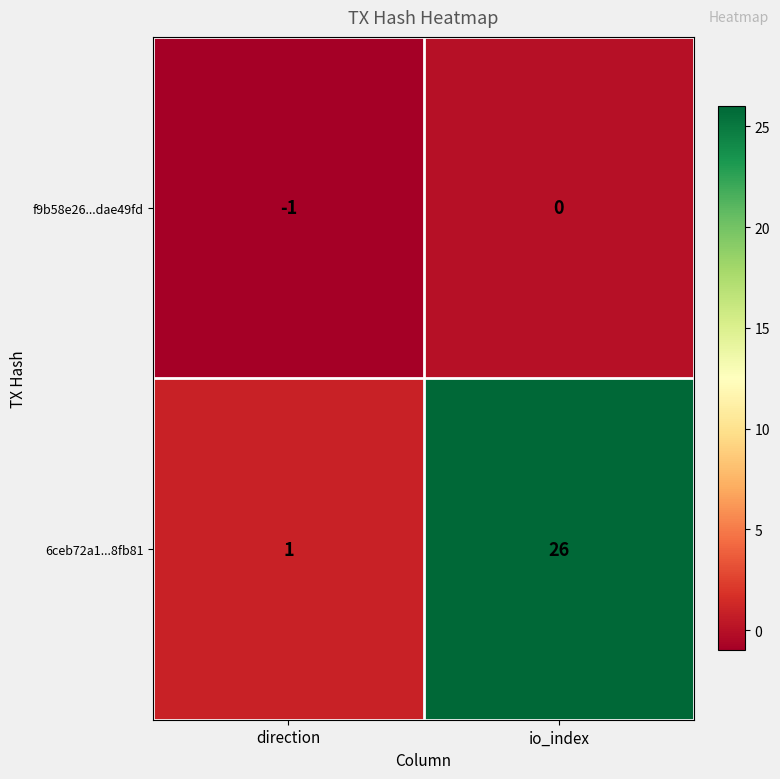

The f9b58e26...dae49fd series shows -1 at direction. True or false?

True